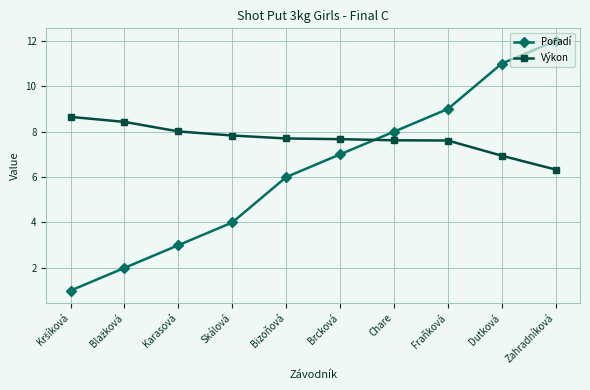

Is it true that Výkon equals 7.6 at Fraňková?

True